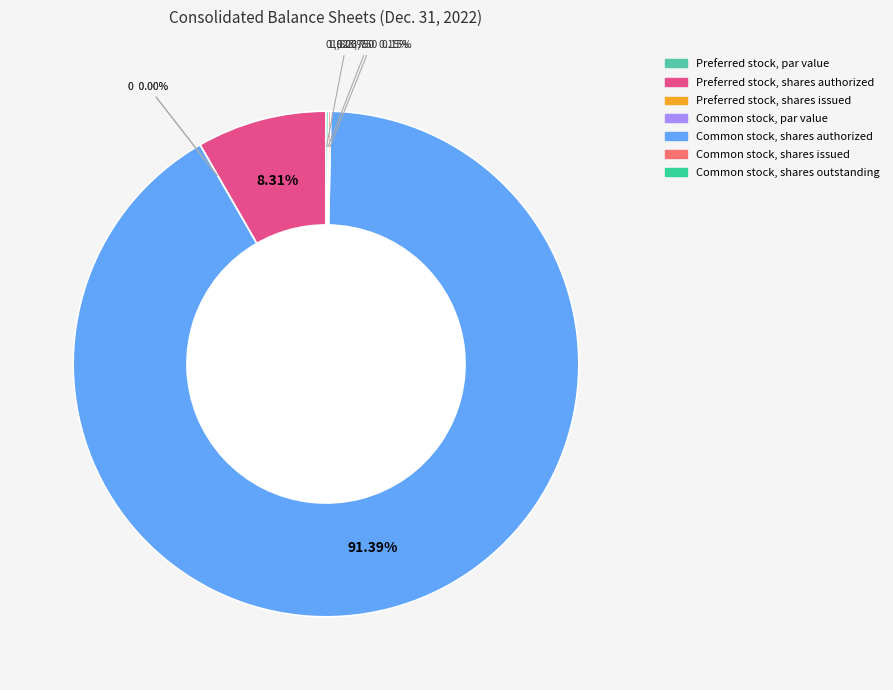

What is the largest slice in the pie chart?

Common stock, shares authorized